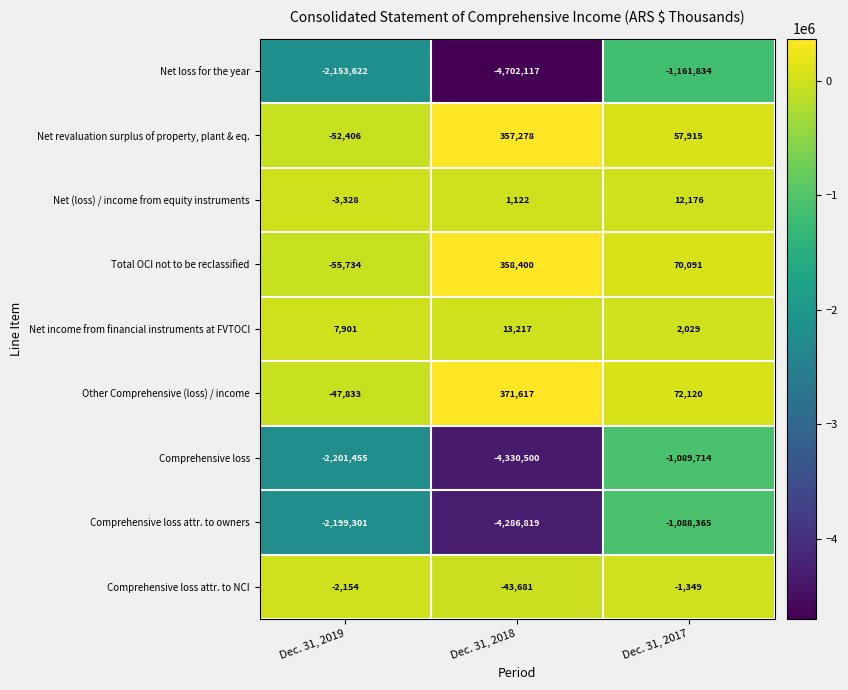

What is the difference between the Total OCI not to be reclassified values at Dec. 31, 2019 and Dec. 31, 2017?

125825